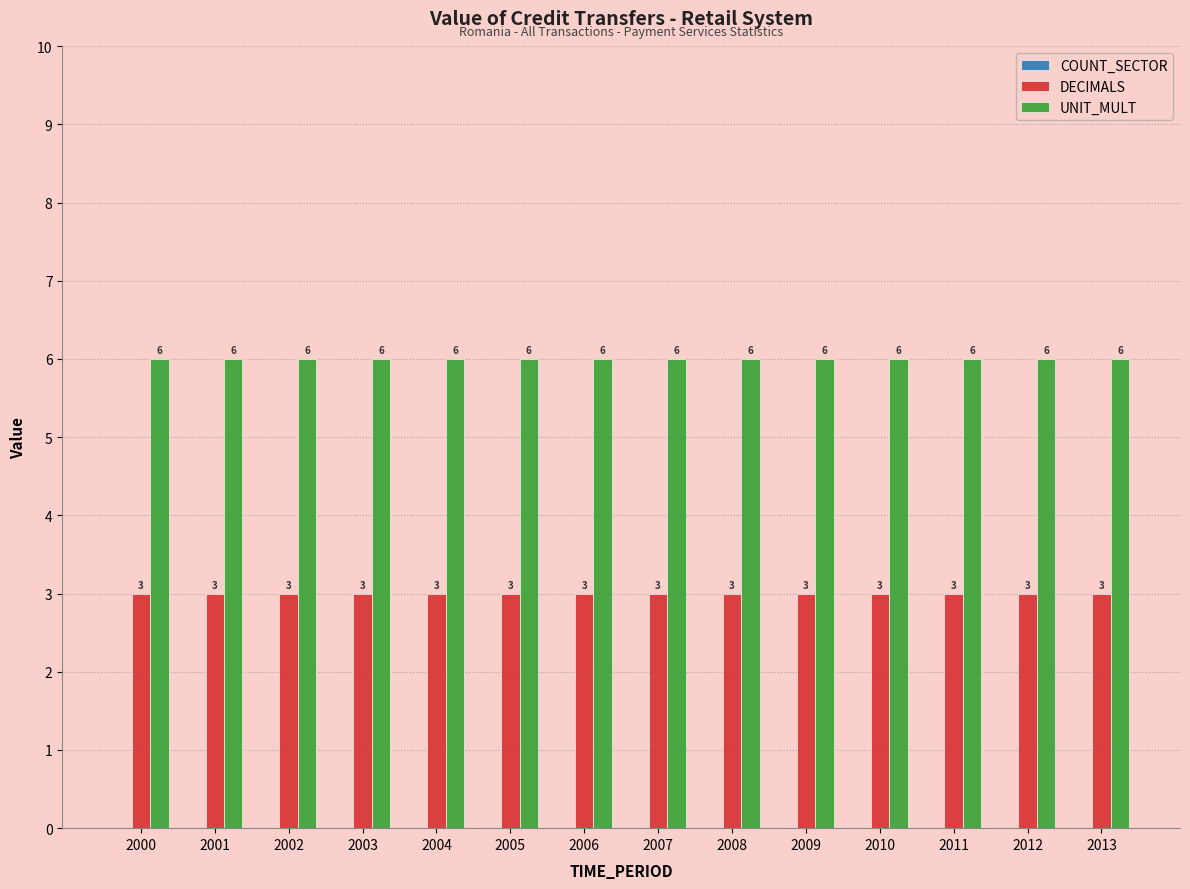

Does the chart contain any negative values?

No